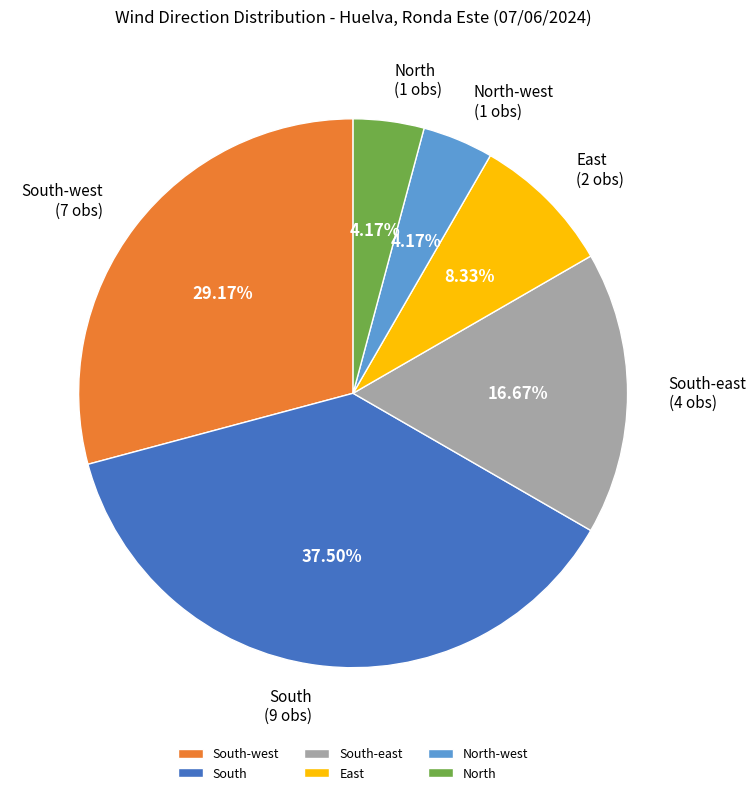

Which has a higher value, North-west or South?

South